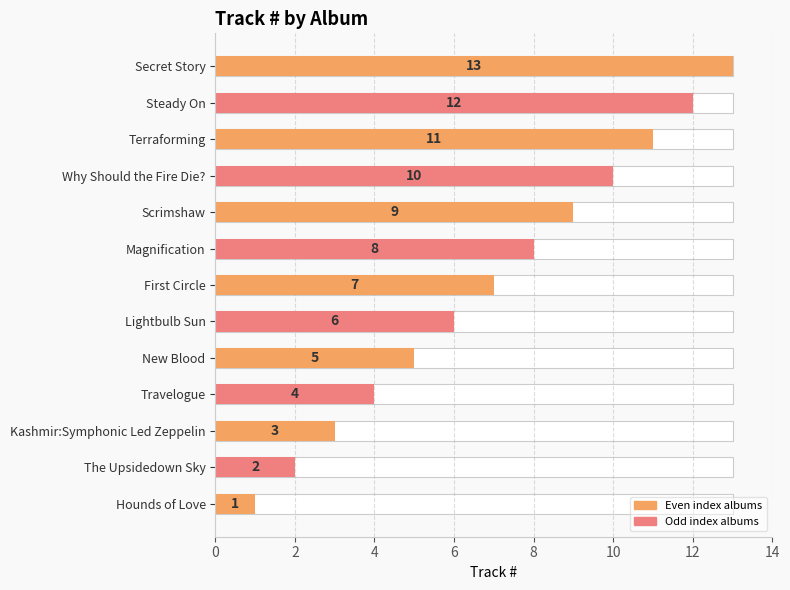

What is the value of the 8th bar from the left?

8